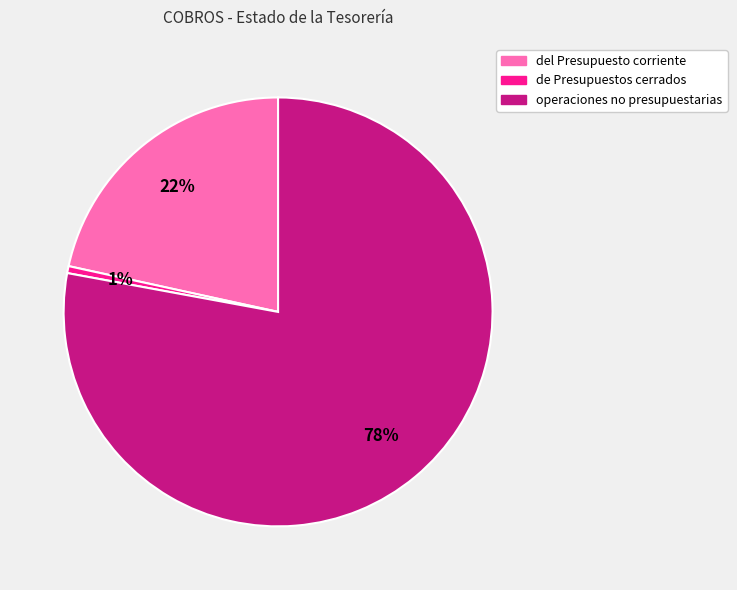

To the nearest percent, what is the combined percentage of de Presupuestos cerrados and operaciones no presupuestarias?

78%